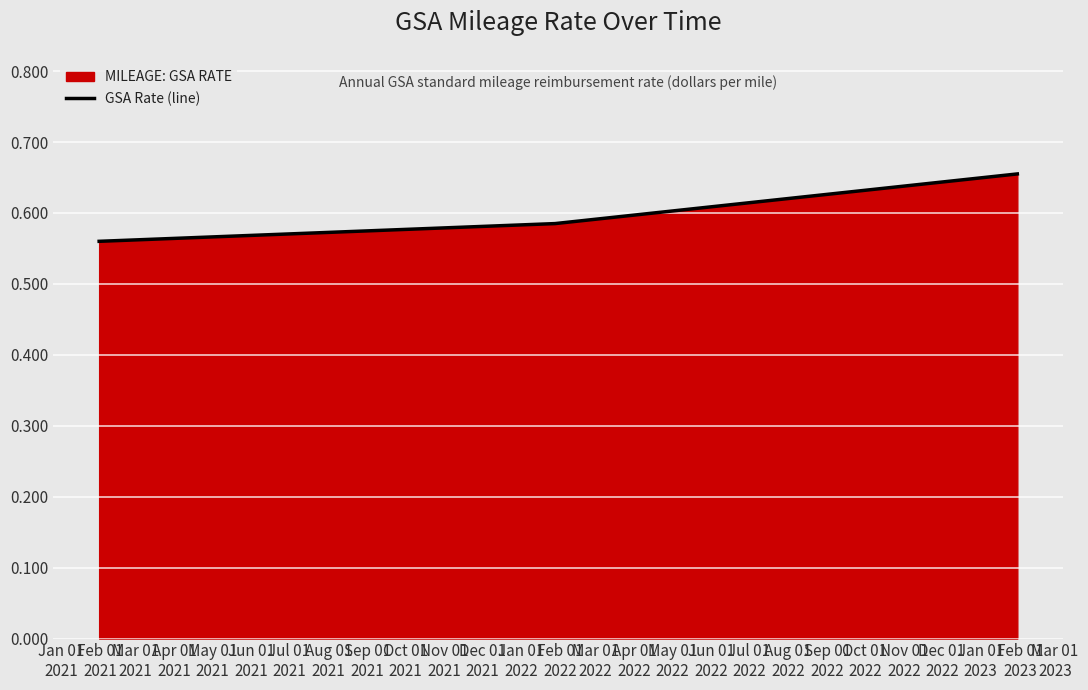

Count the number of data series in this chart.

1